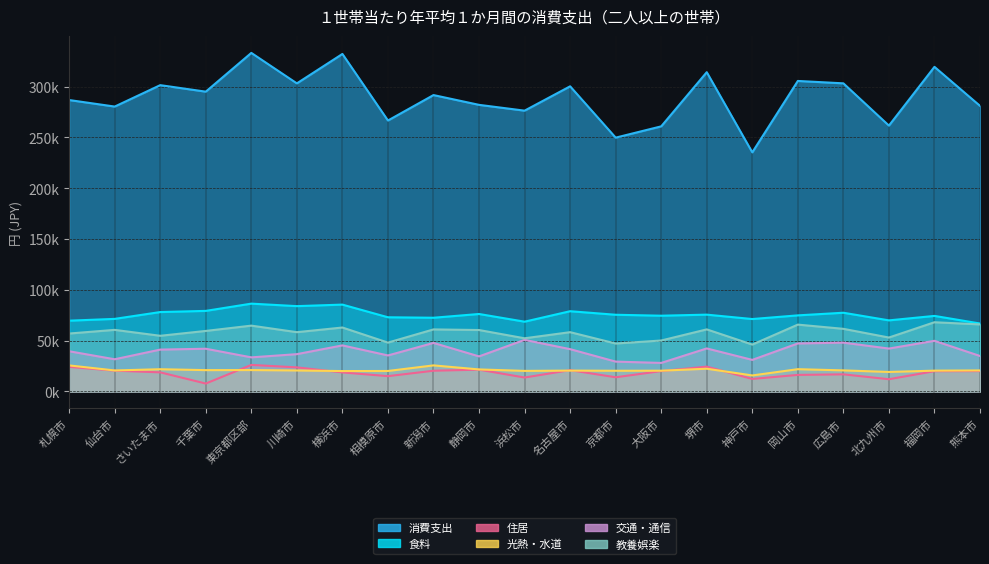

How many interior local peaks does the 住居 series have?

5